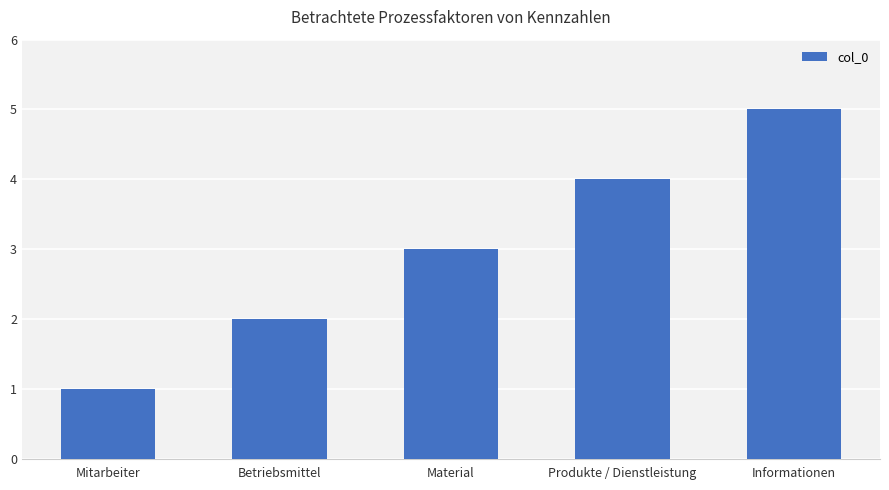

Which category has the lowest value across all series?

Mitarbeiter